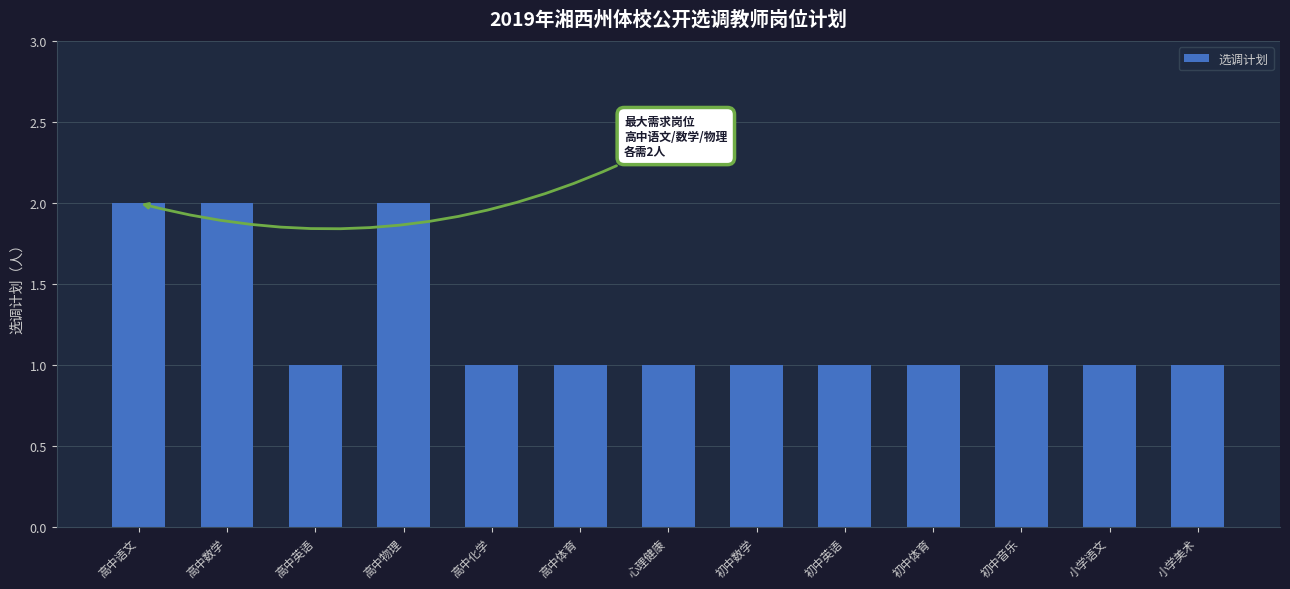

Are the bars grouped side by side (vs. stacked)?

No